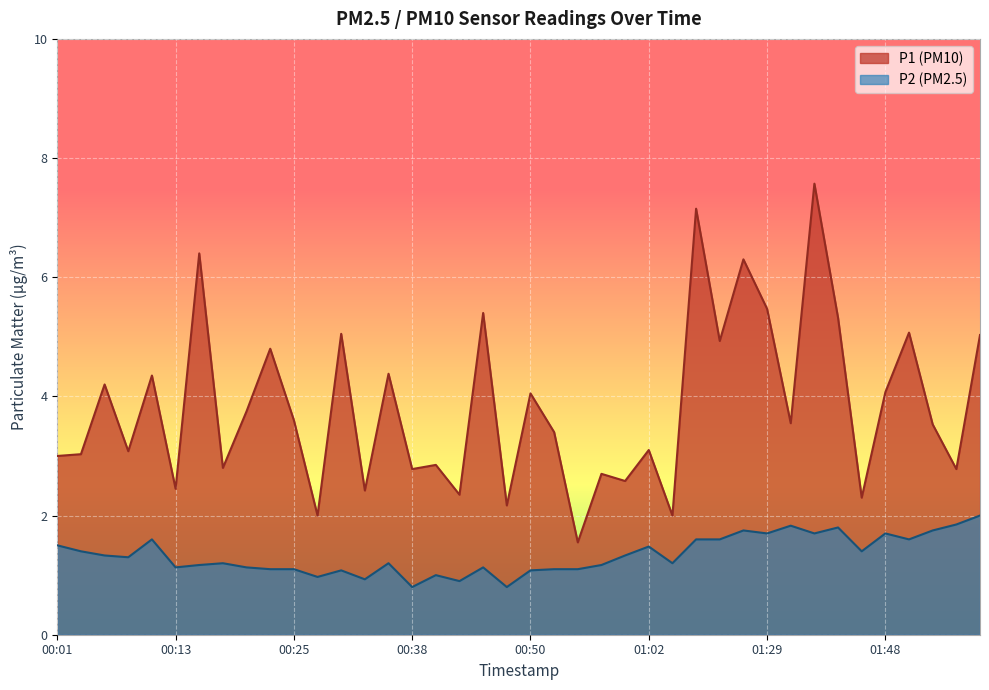

True or false: P1 has a value of 6.3 at 01:21.

True